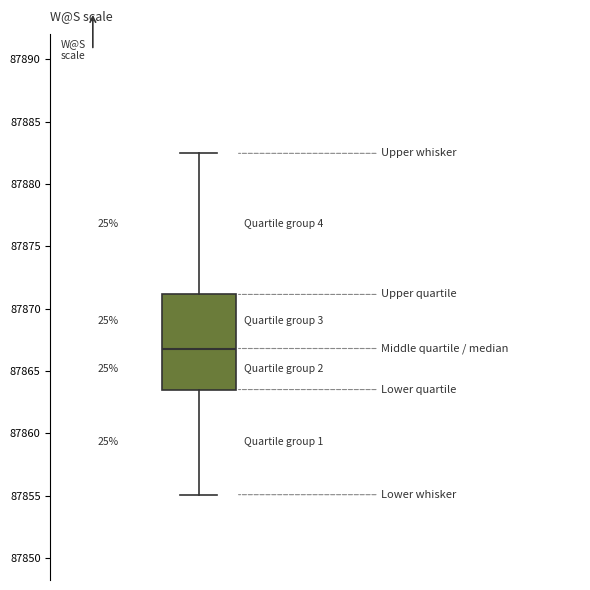

Read this box plot against the y-axis: the position of the median line, the range covered by the box, and the ends of both whiskers. The values are not printed on the chart, so give them approximately, as read against the axis.

median 87867.0, box 87863.5 to 87871.0, whiskers 87855.0 to 87882.5